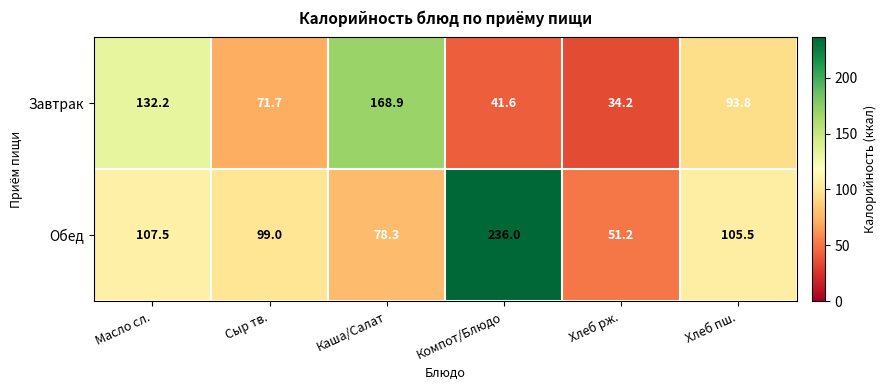

What is the difference between the Завтрак values at Сыр тв. and Масло сл.?

60.5